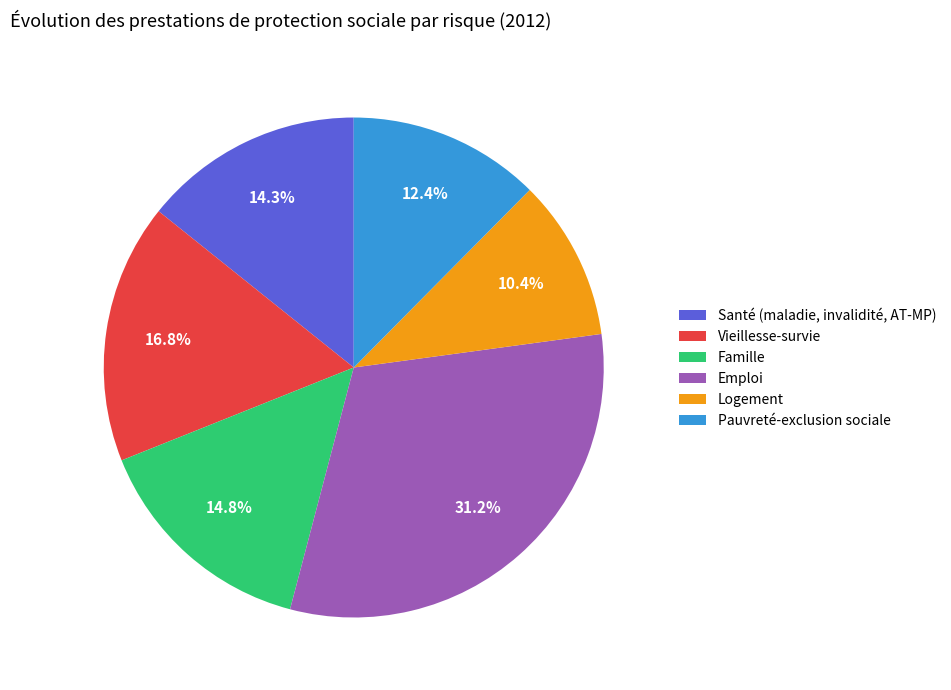

Approximately how many times larger is the value at Santé (maladie, invalidité, AT-MP) compared to Emploi?

0.5